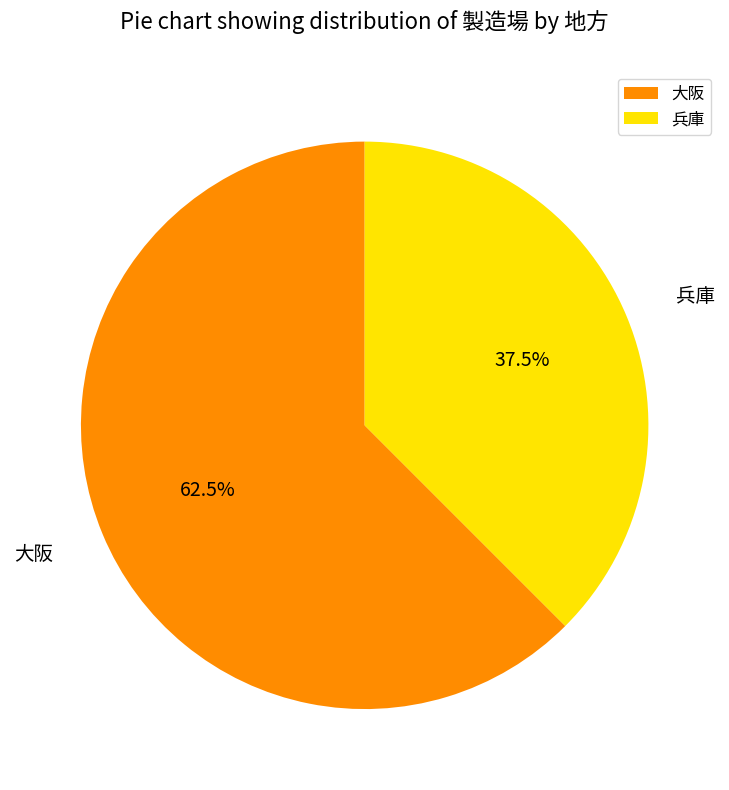

Is 兵庫 the majority of the pie?

No